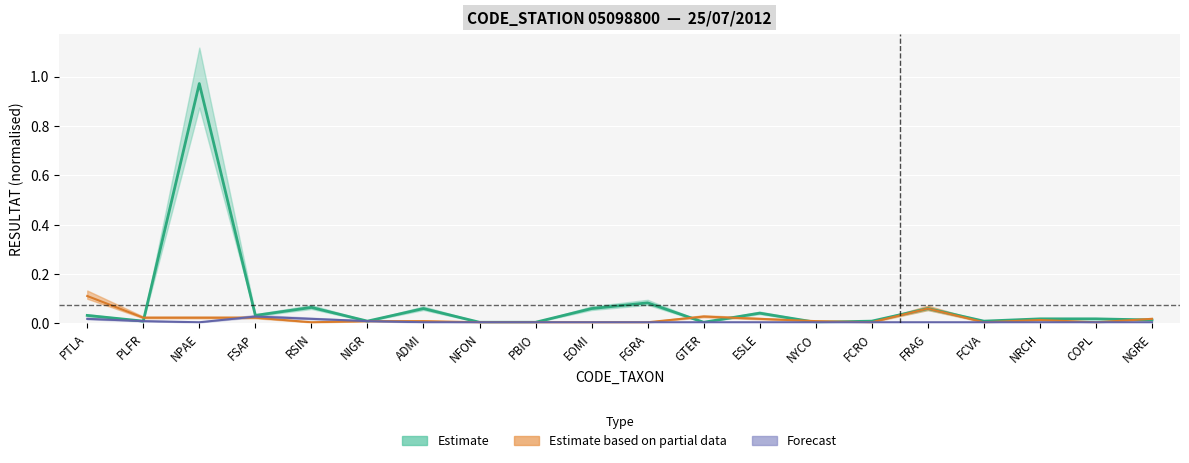

What is the difference between the second highest and second lowest values in the Estimate based on partial data series?

0.1